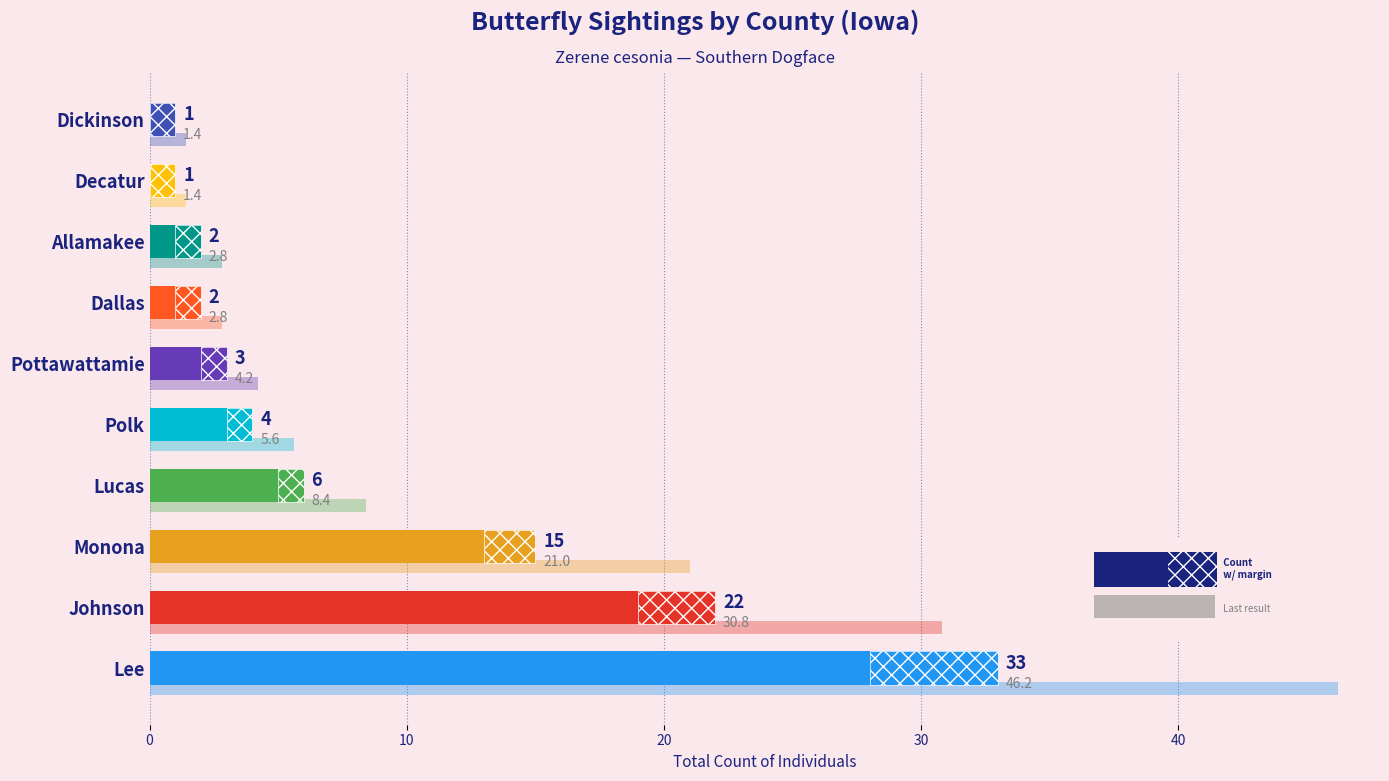

What is the sum of all values?

89